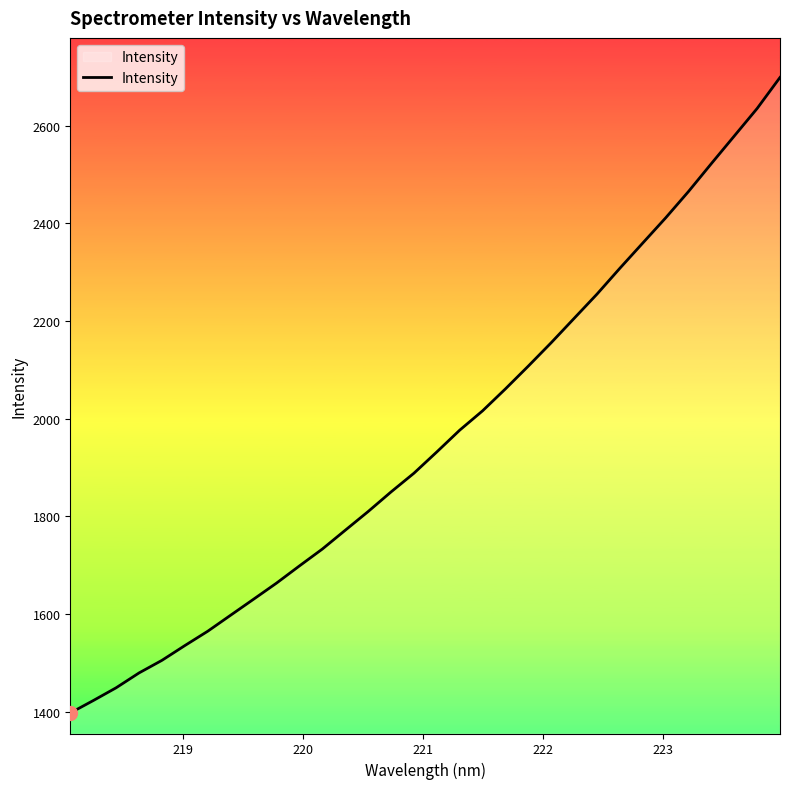

What is the difference between the maximum and minimum values?

1300.6